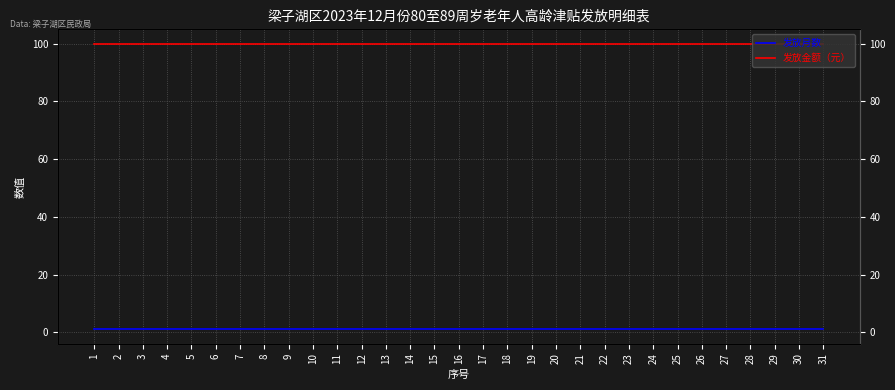

What are all the series names shown in the legend?

发放月数, 发放金额（元）